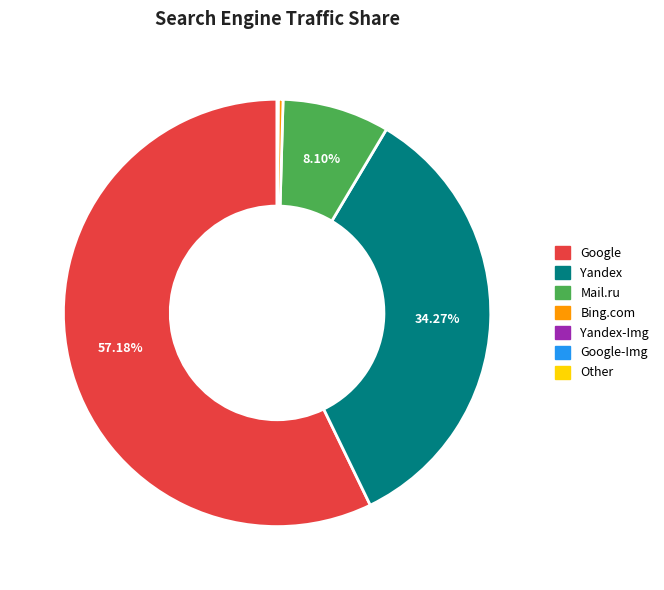

To the nearest percent, what is the average slice percentage?

14%